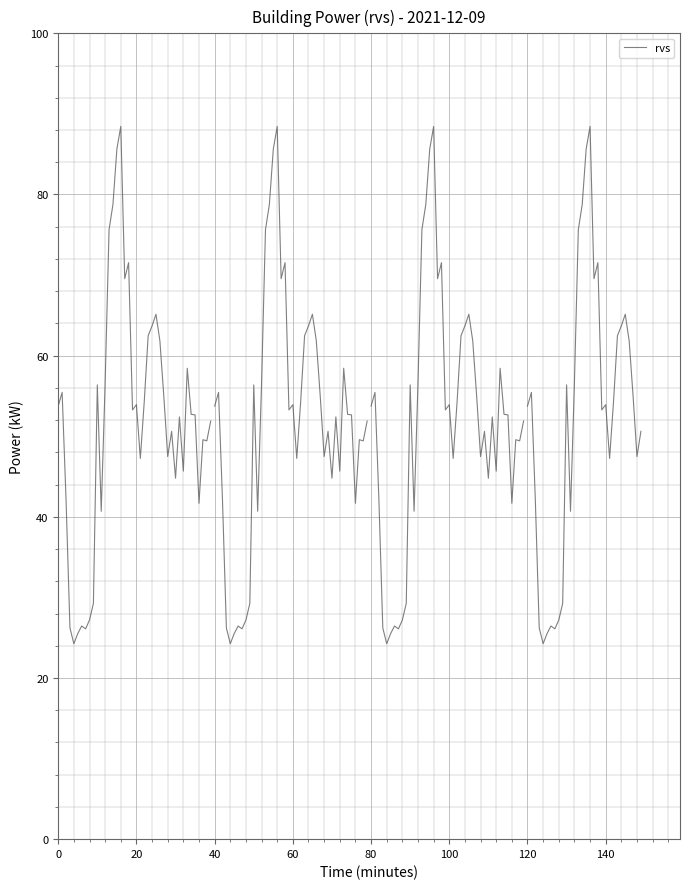

What is the difference between the second highest and minimum values?

61.4